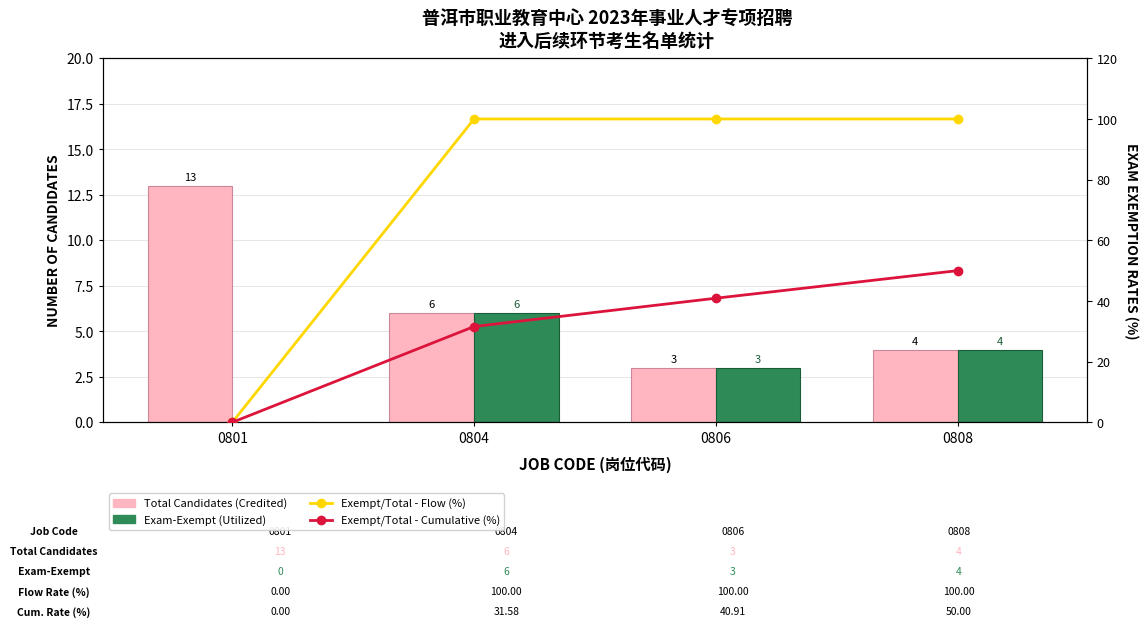

Reading left to right, transcribe all the data shown in this chart.

Total Candidates (Credited): 13.0	6.0	3.0	4.0
Exam-Exempt Candidates (Utilized): 0.0	6.0	3.0	4.0
Exempt / Total - Flow: 0.0	100.0	100.0	100.0
Exempt / Total - Cumulative: 0.0	31.6	40.9	50.0